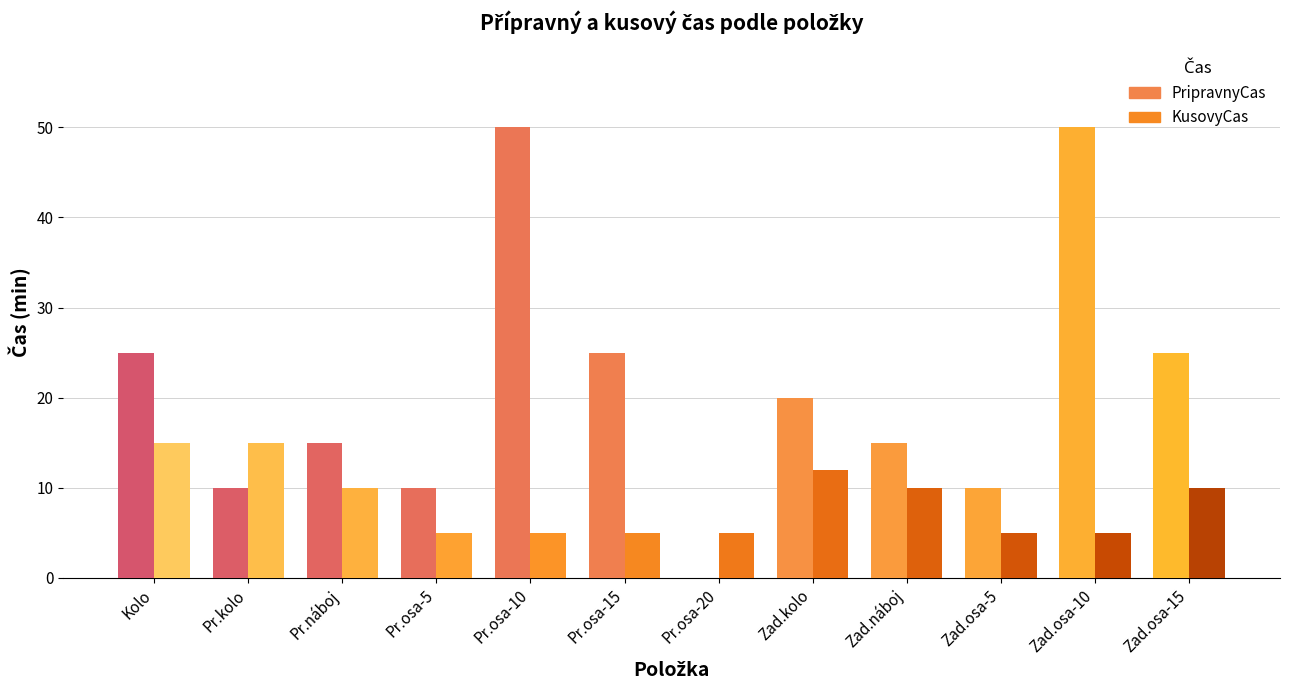

What is the total value across all series at Pr.osa-15?

30